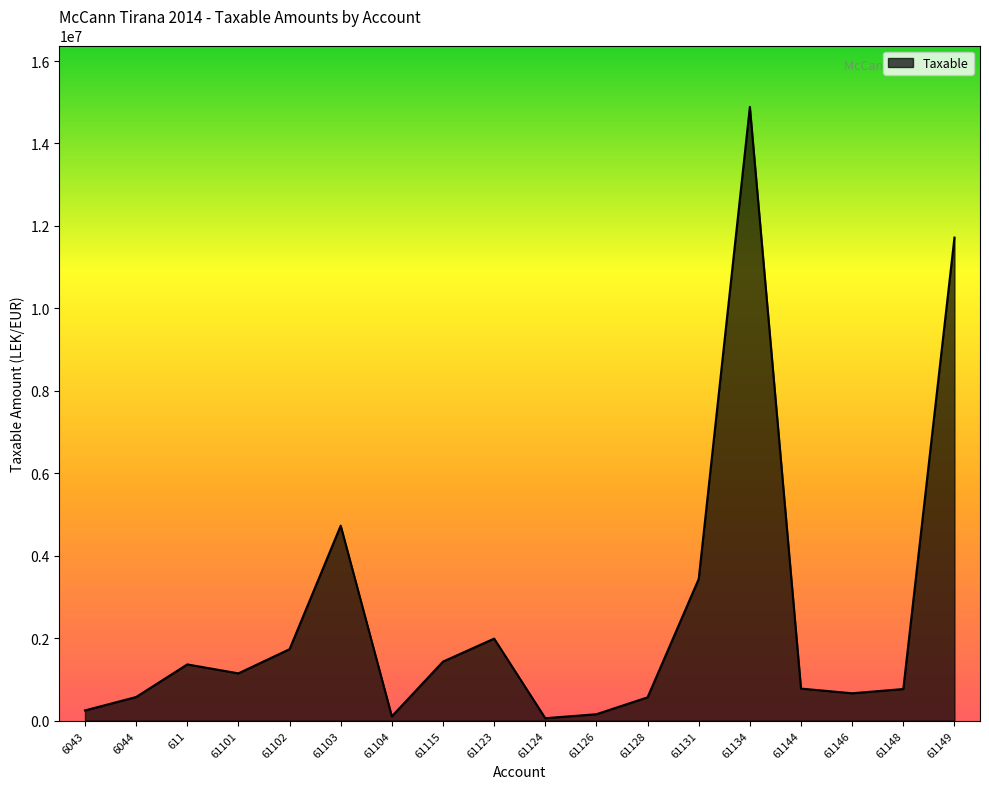

Where is the data nearest to the value 7474836?

61103